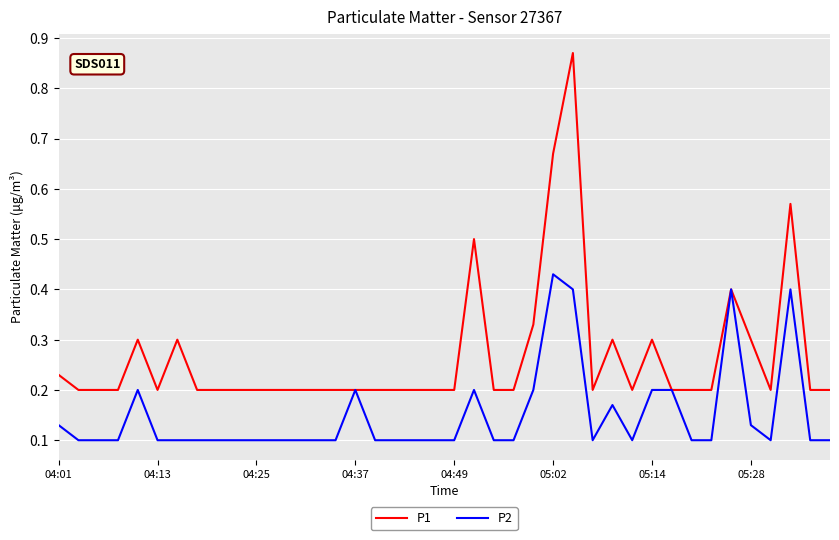

List the series in order of their peak value, highest first.

P1, P2